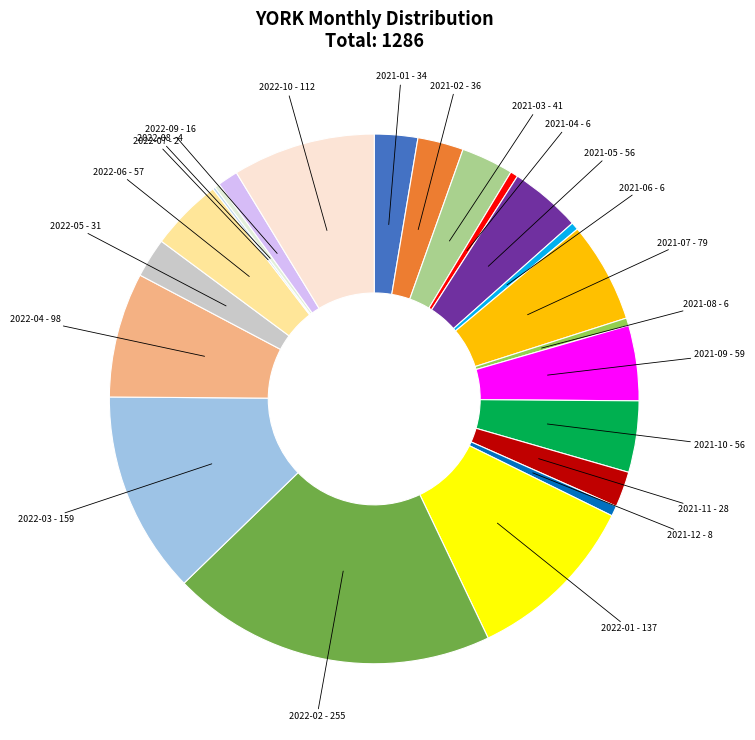

The 2021-01 - 34 slice represents 3% of the pie. True or false?

True